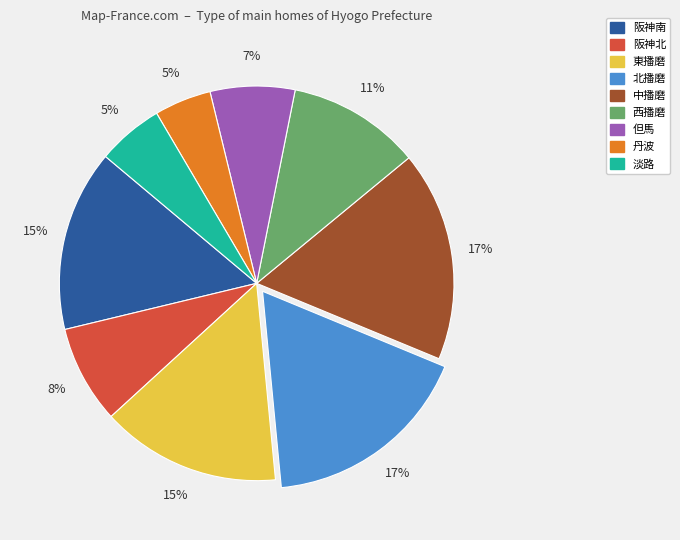

Combined, do 西播磨 and 但馬 account for over 50%?

No